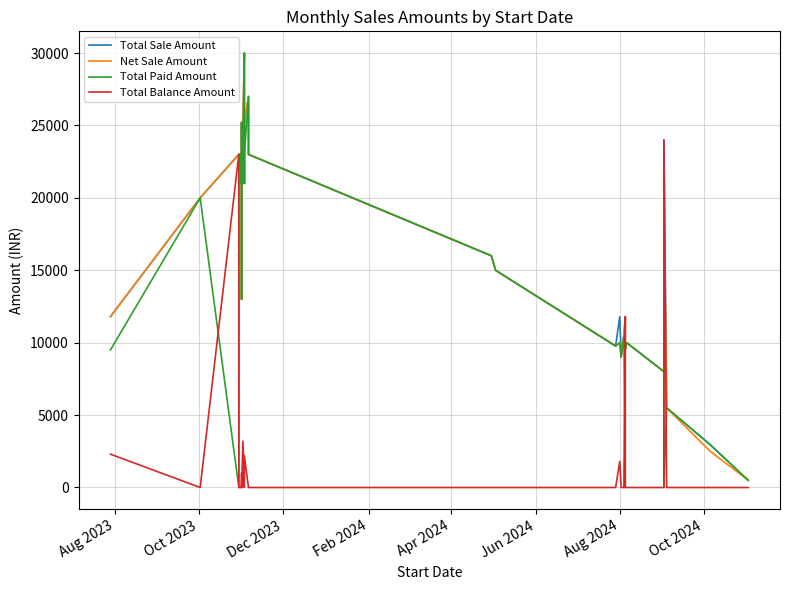

Which series has the largest total across all categories?

Total Sale Amount